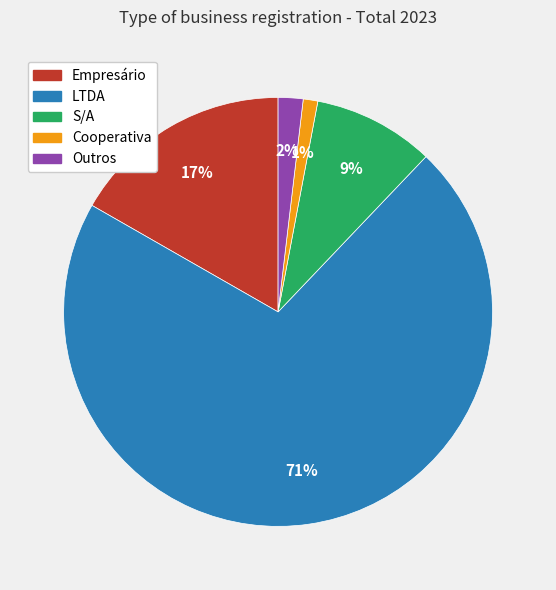

To the nearest percent, what is the difference between the Outros and Empresário slice percentages?

15%